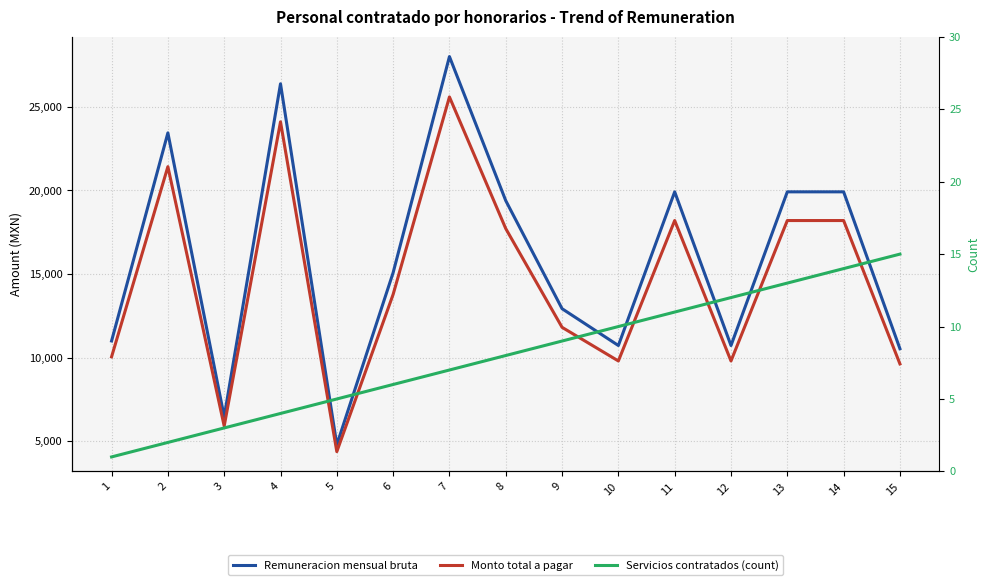

What is the sum of the Remuneracion mensual bruta values at 15 and 3?

16996.0